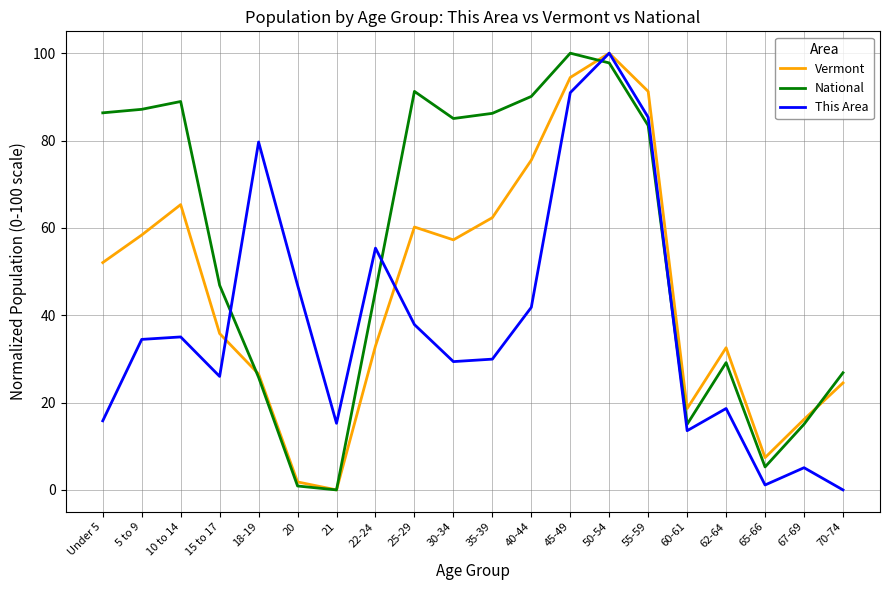

Which series ends up on top after the final intersection of National and This Area?

National